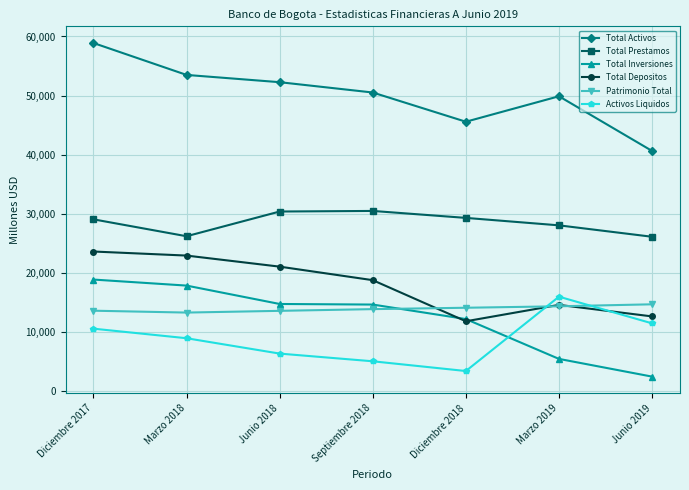

True or false: Activos Liquidos has a value of 10505.2 at Diciembre 2017.

True